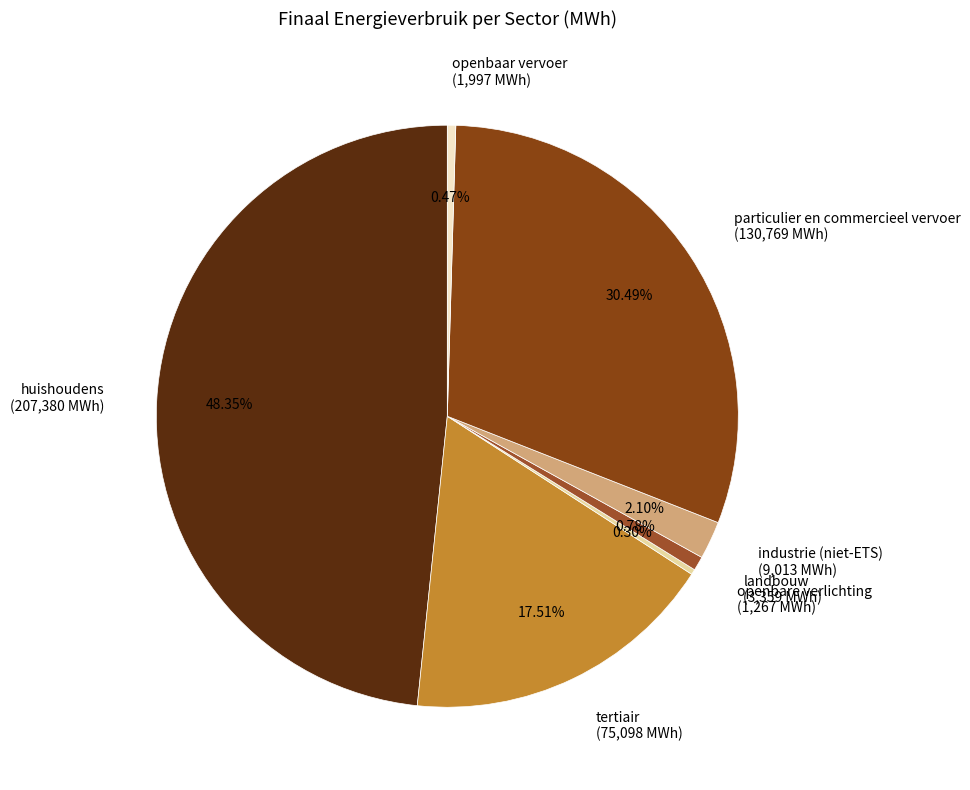

The tertiair slice represents 18% of the pie. True or false?

True